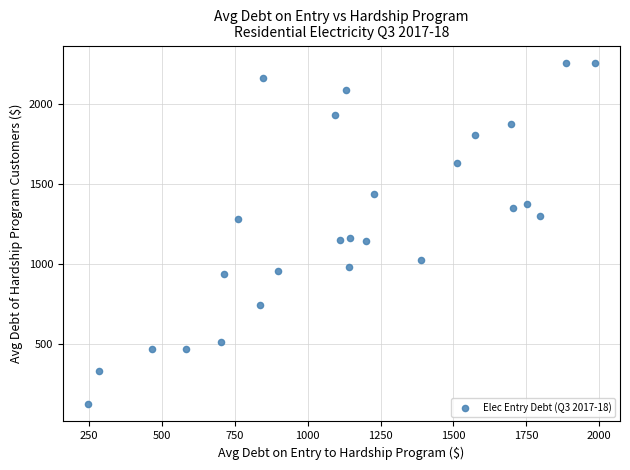

What is the range of Y values (max minus min)?

2135.5